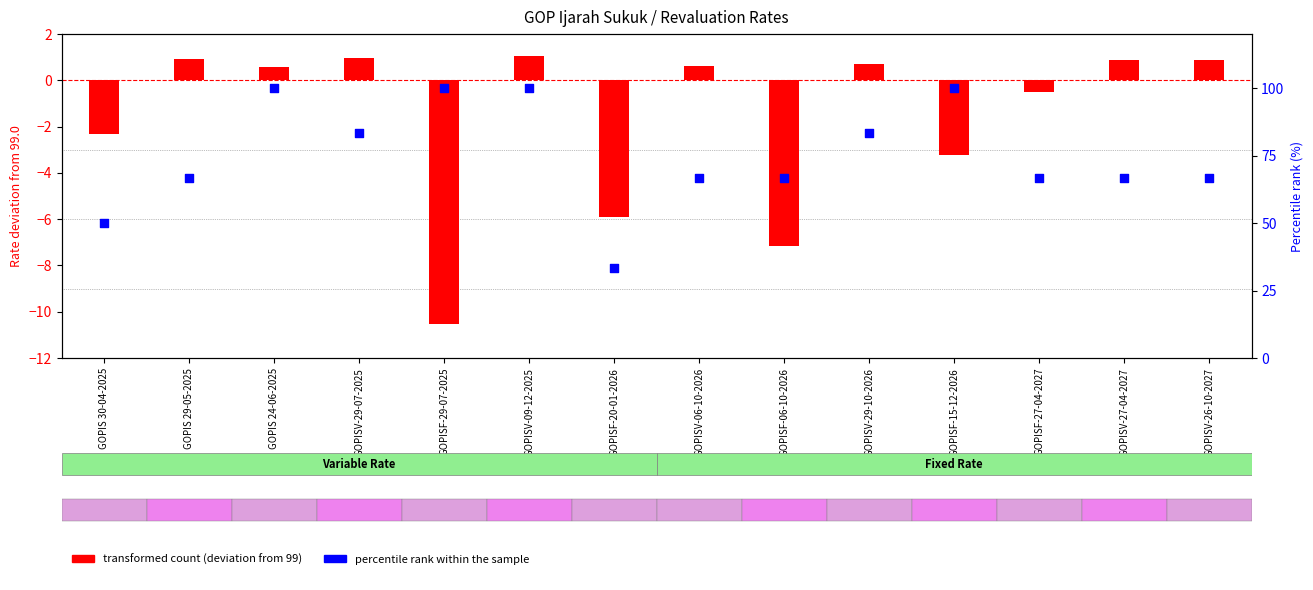

What is the total value across all series at GOPIS 29-05-2025?

67.6